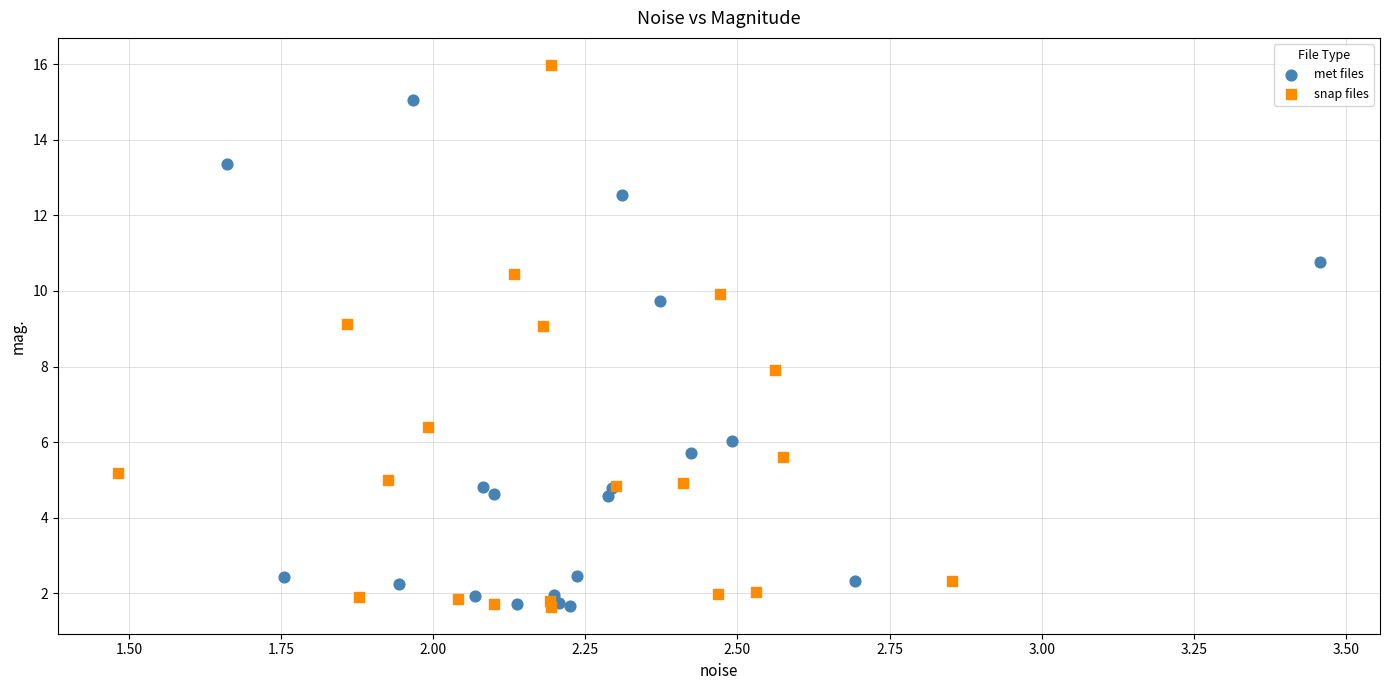

Which series has the widest spread of Y values?

snap files